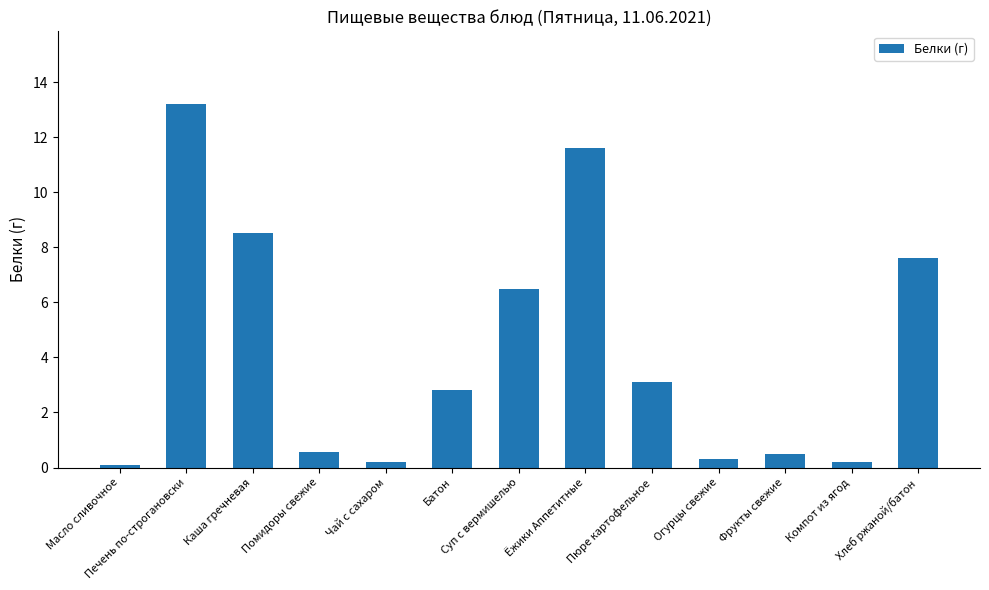

Is it true that the value at Суп с вермишелью is 6.5?

True